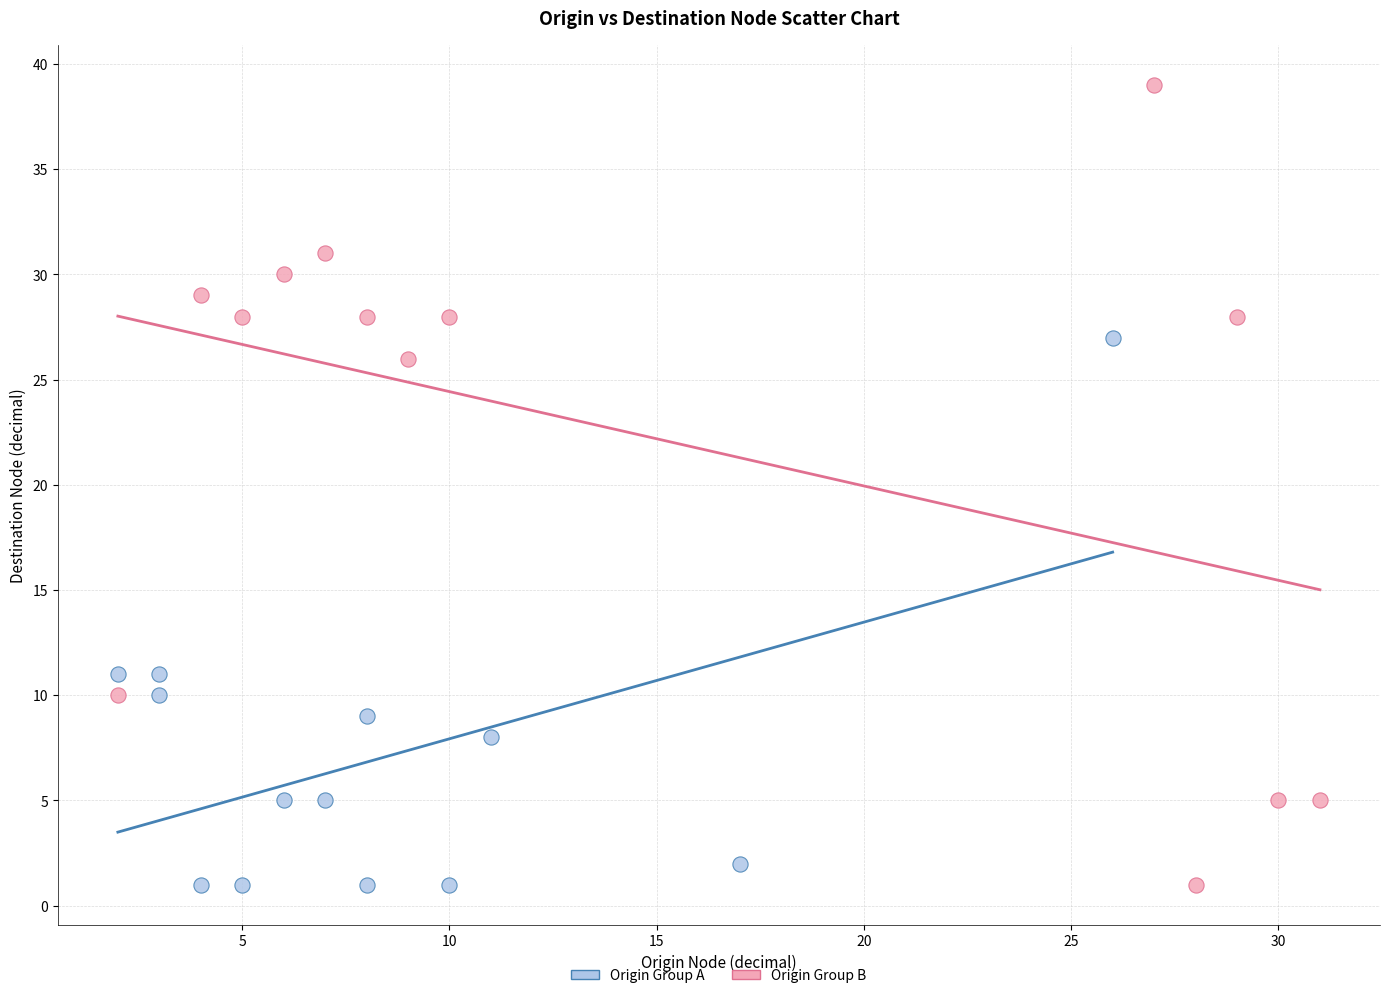

Which series contains the highest Y value?

Origin Group B